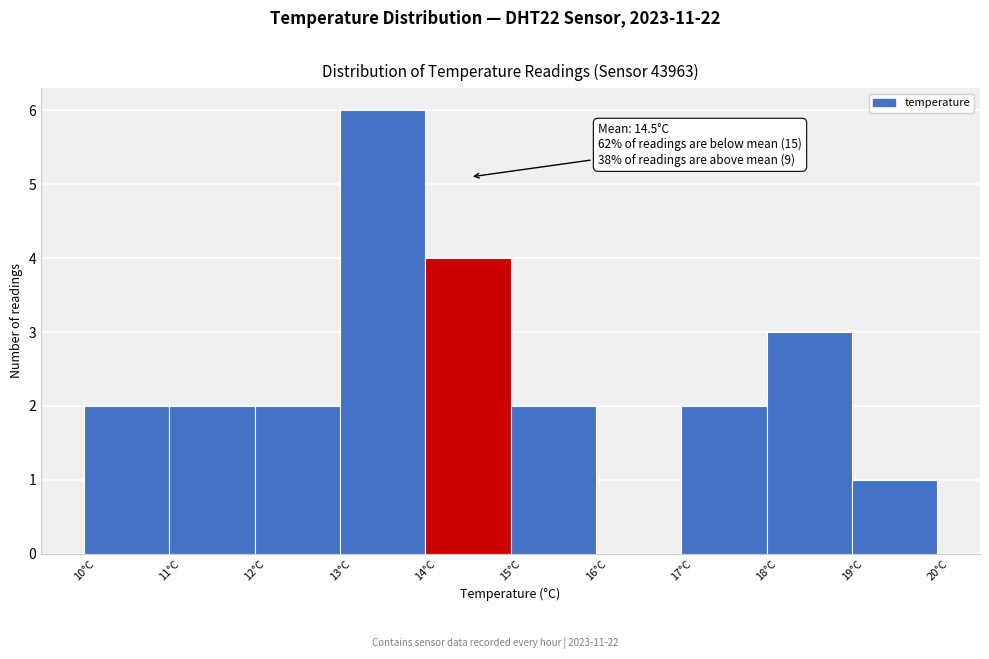

Over which range of the x-axis is the bar tallest?

13 to 14